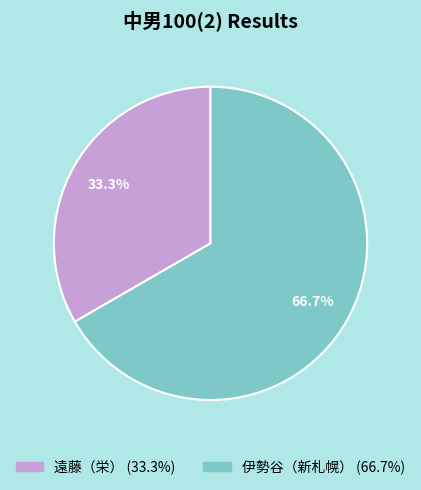

Combined, what portion of the pie is 伊勢谷（新札幌） and 遠藤（栄）?

100.0%